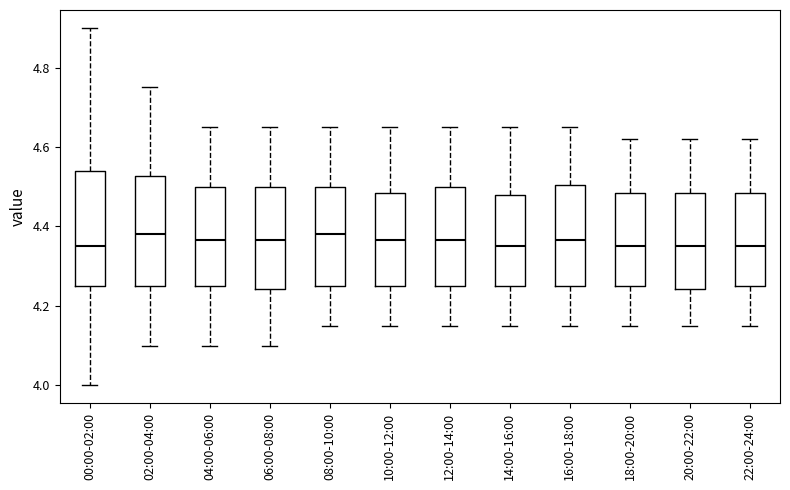

Where does the lower whisker of the box for 12:00-14:00 end on the y-axis? The values are not printed on the chart, so give them approximately, as read against the axis.

4.16